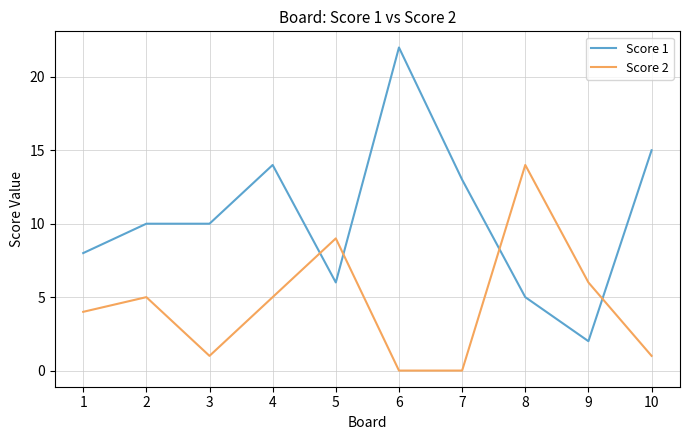

Reading left to right, what are all the values shown in this chart?

Score 1: 1=8	2=10	3=10	4=14	5=6	6=22	7=13	8=5	9=2	10=15
Score 2: 1=4	2=5	3=1	4=5	5=9	6=0	7=0	8=14	9=6	10=1